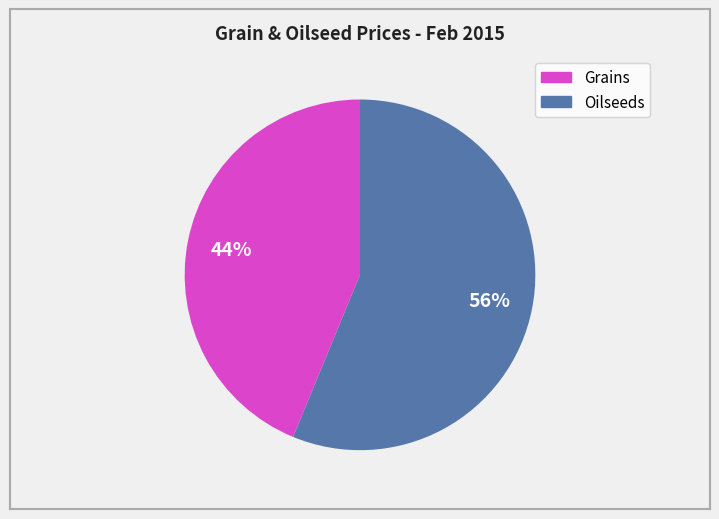

To the nearest percent, what is the difference between the largest and smallest slice percentages?

12%